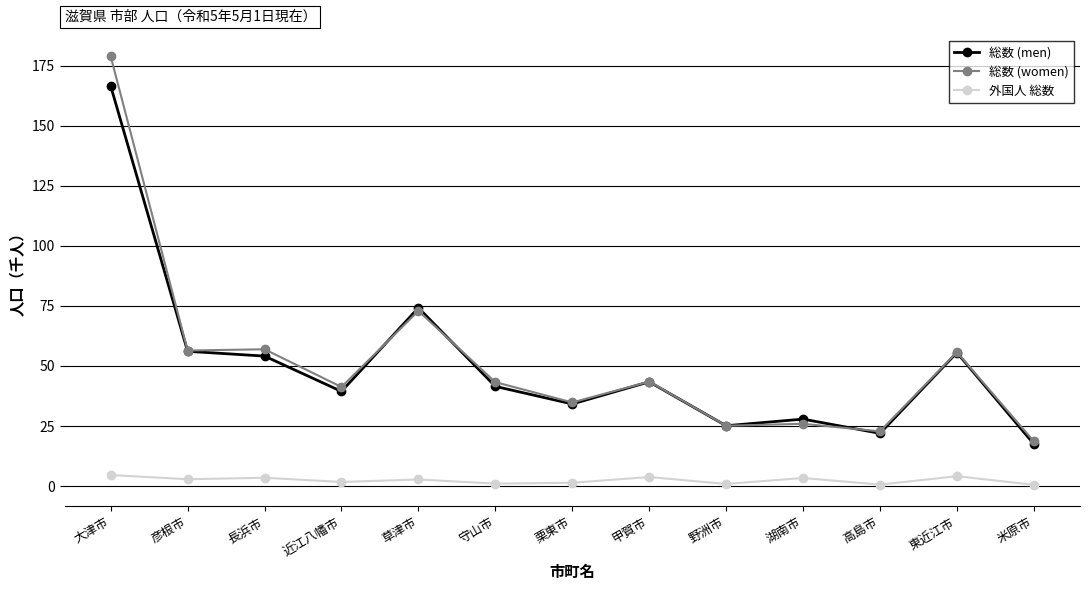

Where is the first local minimum for 総数 (men)?

近江八幡市